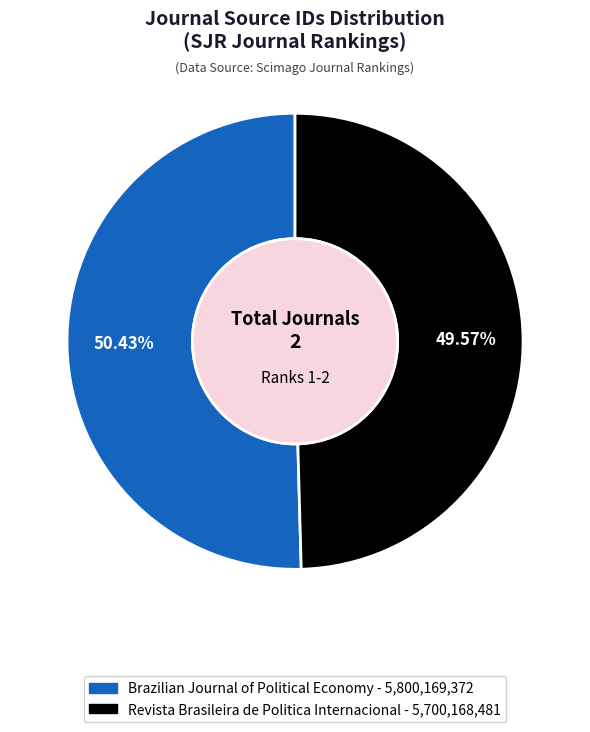

Which category has the smallest portion of the pie?

Revista Brasileira de Politica Internacional